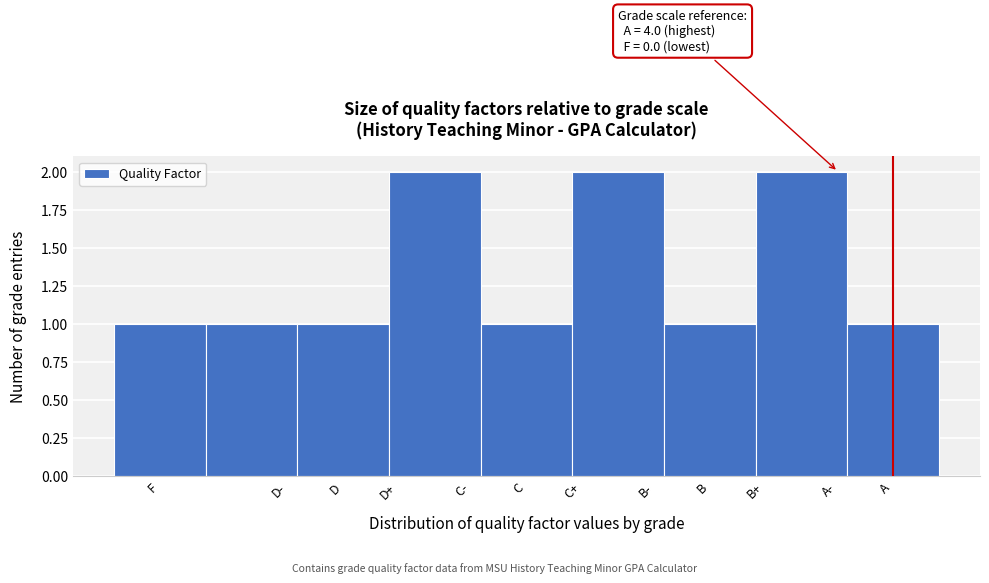

Reading right to left, what are all the values shown in this chart?

A=1	B+=2	B=1	C+=2	C=1	D+=2	D=1	D-=1	F=1